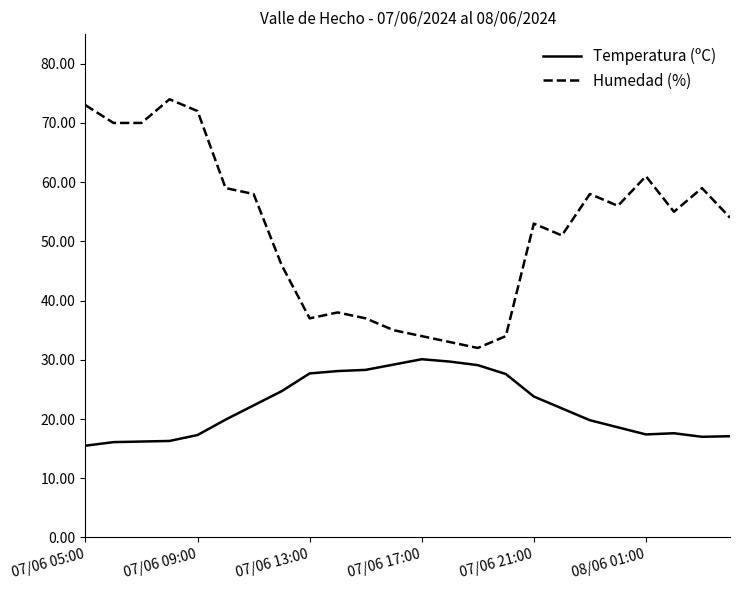

True or false: Humedad (%) and Temperatura (ºC) cross at least once.

False